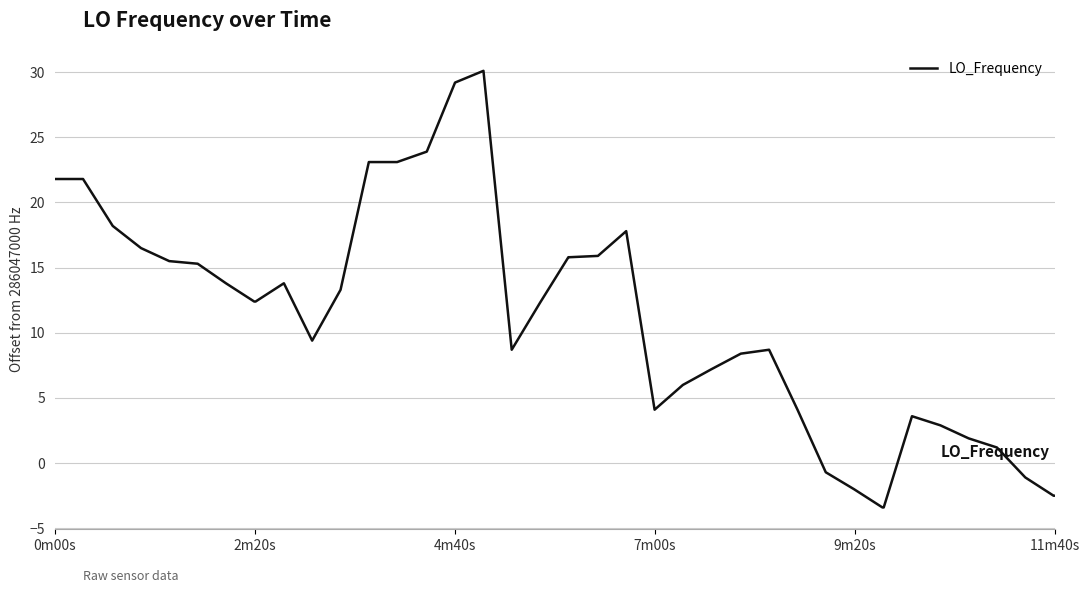

What is the minimum value shown in the chart?

-3.4